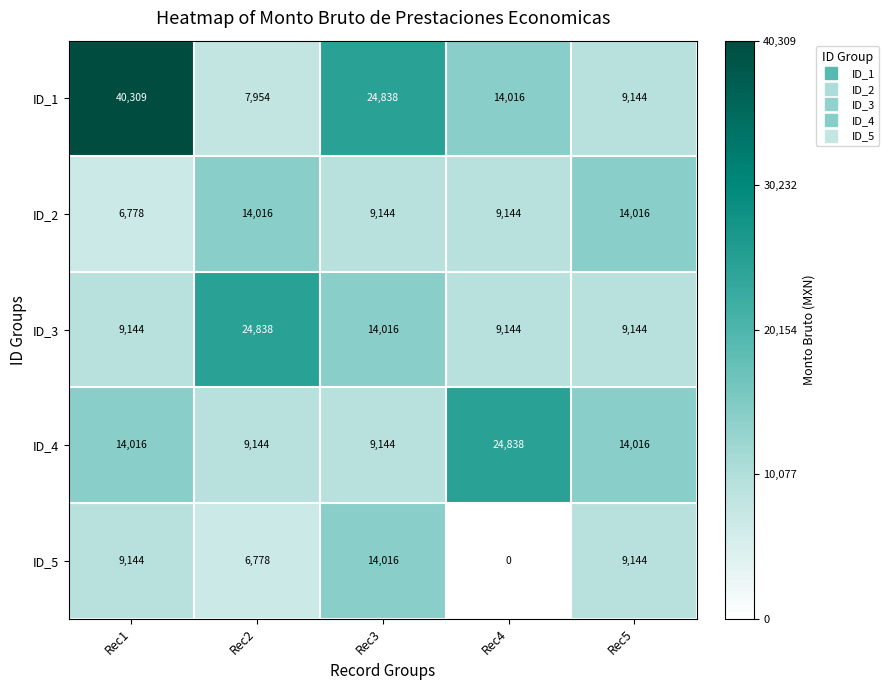

Count the ID_2 values in the range 9144 to 14016.

4